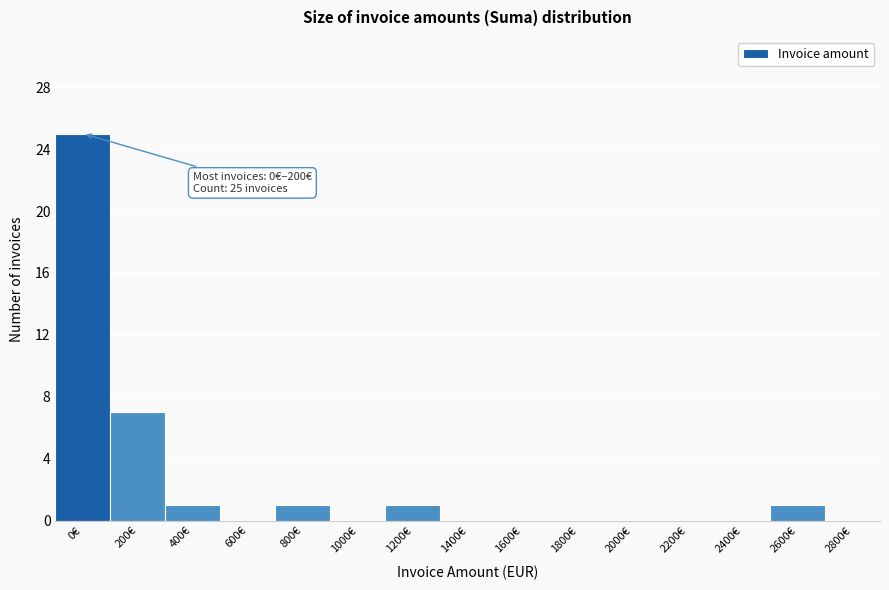

Reading left to right, list all the values displayed in this chart.

0€=25	200€=7	400€=1	600€=0	800€=1	1000€=0	1200€=1	1400€=0	1600€=0	1800€=0	2000€=0	2200€=0	2400€=0	2600€=1	2800€=0